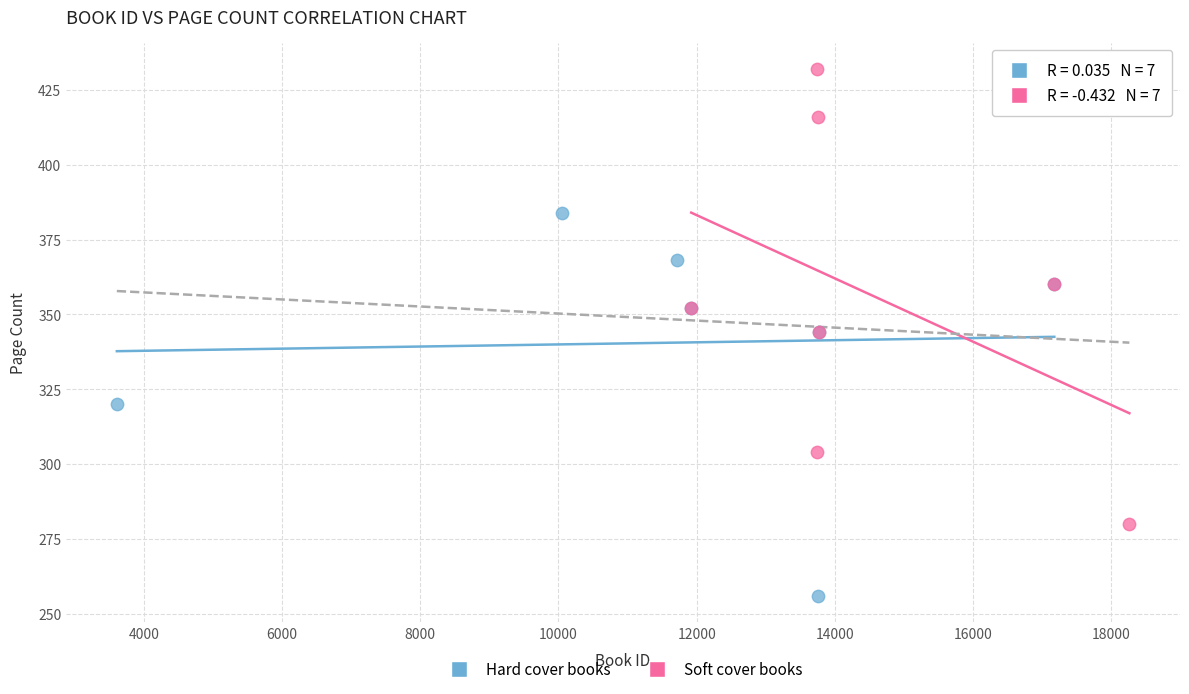

Which series has the largest Y range (max minus min)?

Soft cover books